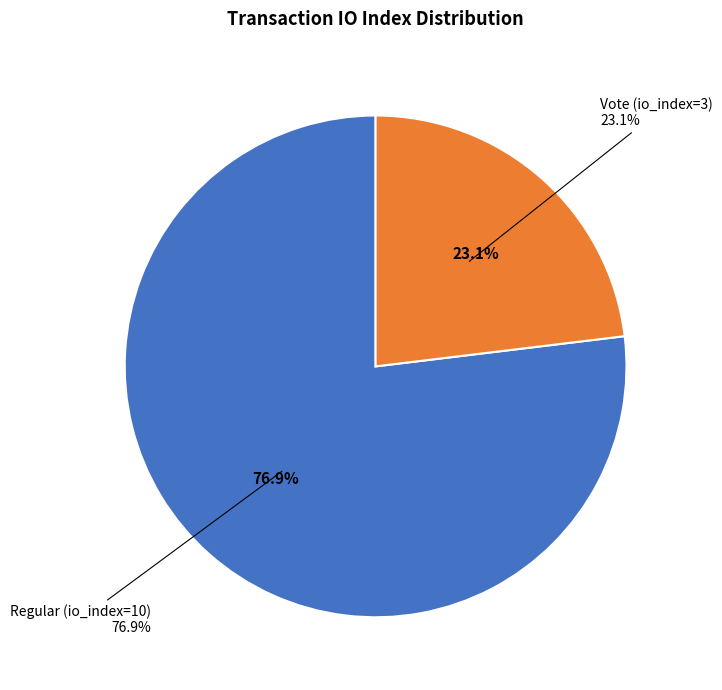

To the nearest percent, what percentage of the pie is Regular (io_index=10)?

77%